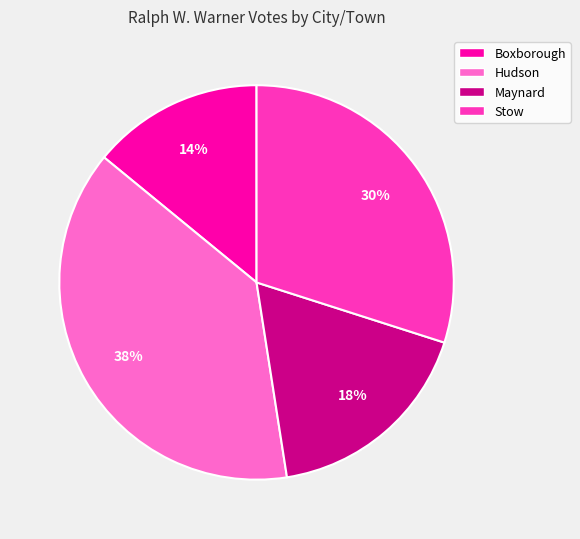

Rank the categories by value from lowest to highest.

Boxborough, Maynard, Stow, Hudson